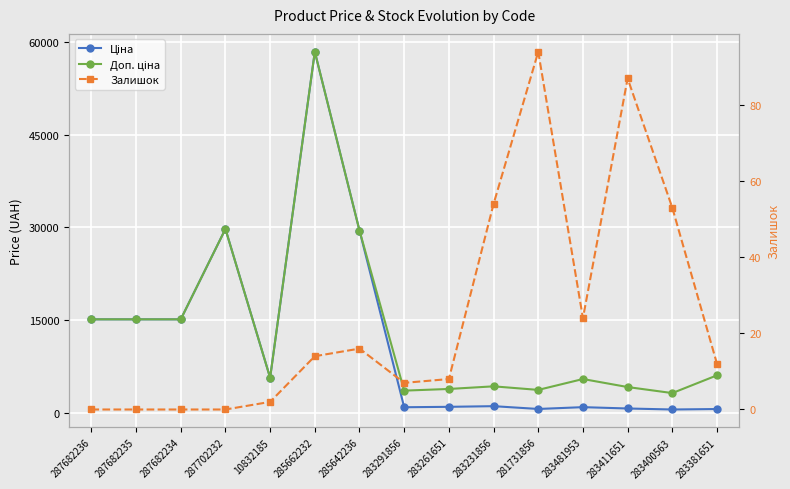

The Доп. ціна series shows 4279.1 at 283231856. True or false?

True